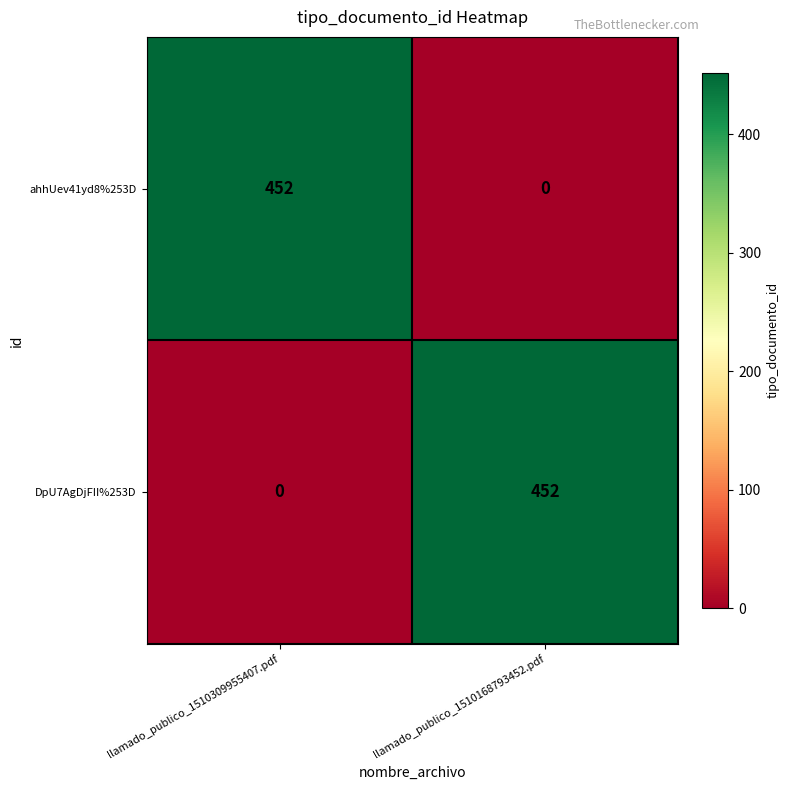

What is the highest value of the ahhUev41yd8%253D series?

452